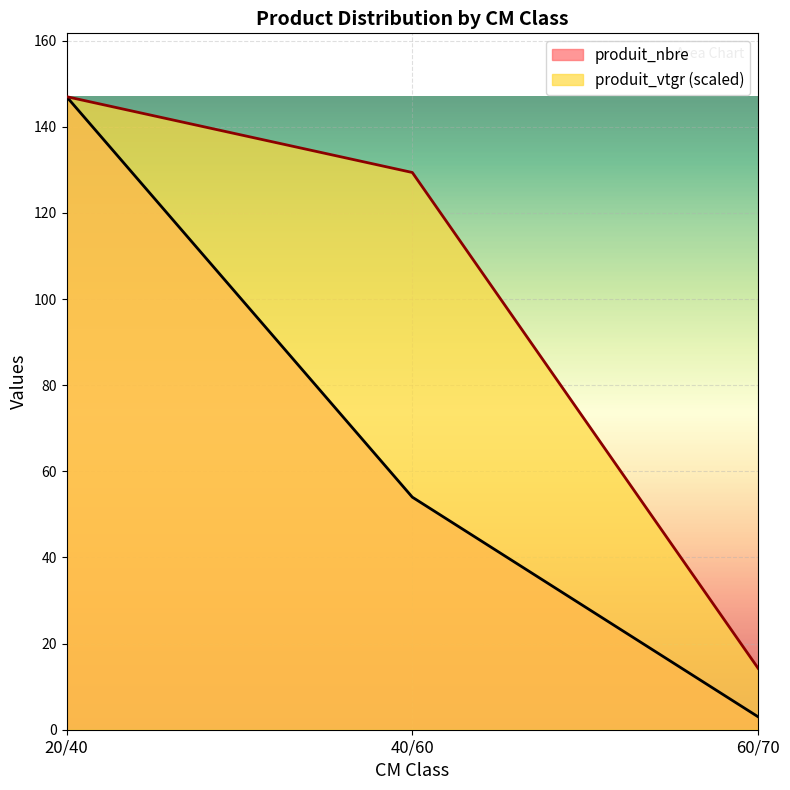

True or false: produit_vtgr has a value of 180.7 at 40/60.

False